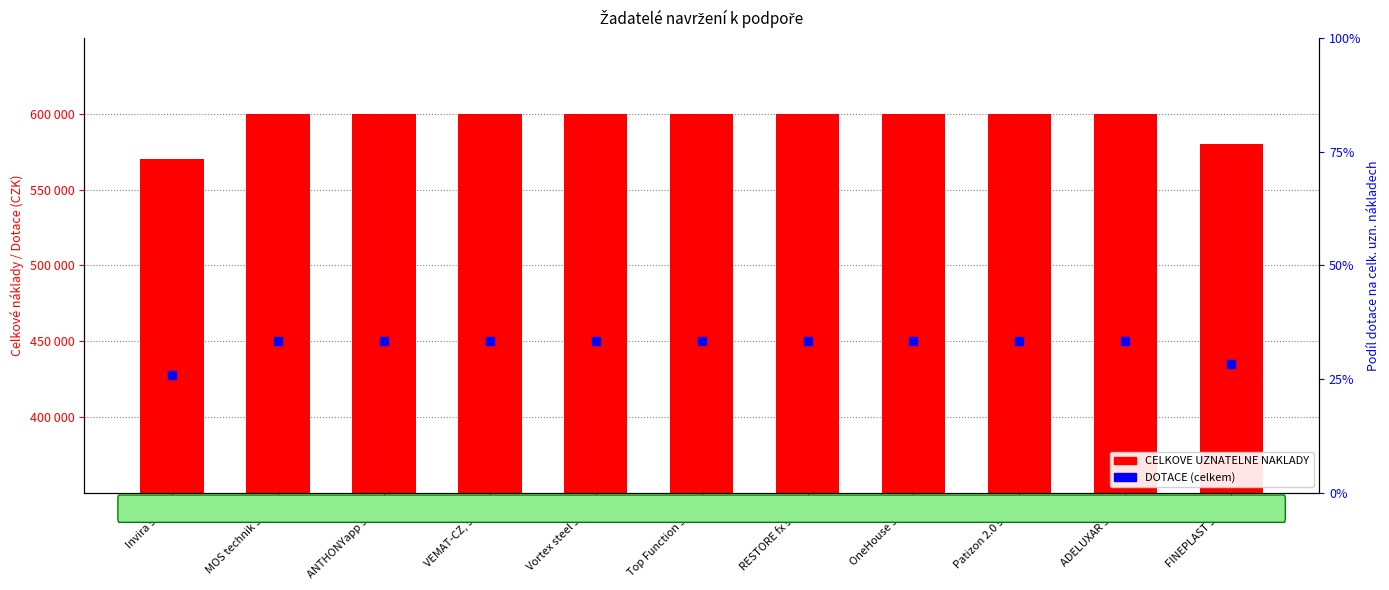

At which category is the sum across all series the highest?

MOS technik s.r.o.